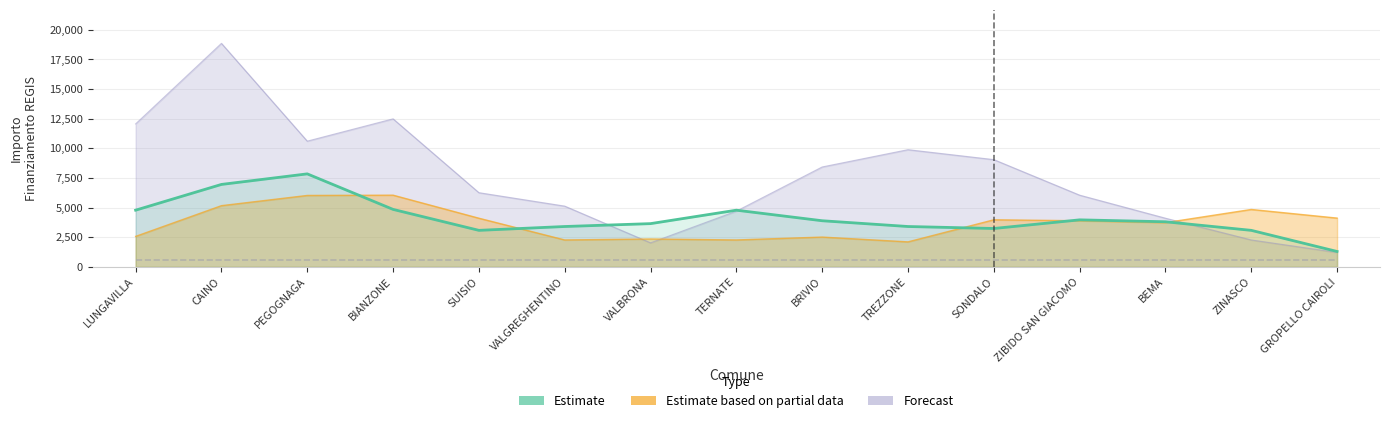

What is the maximum value shown in the chart?

7842.3